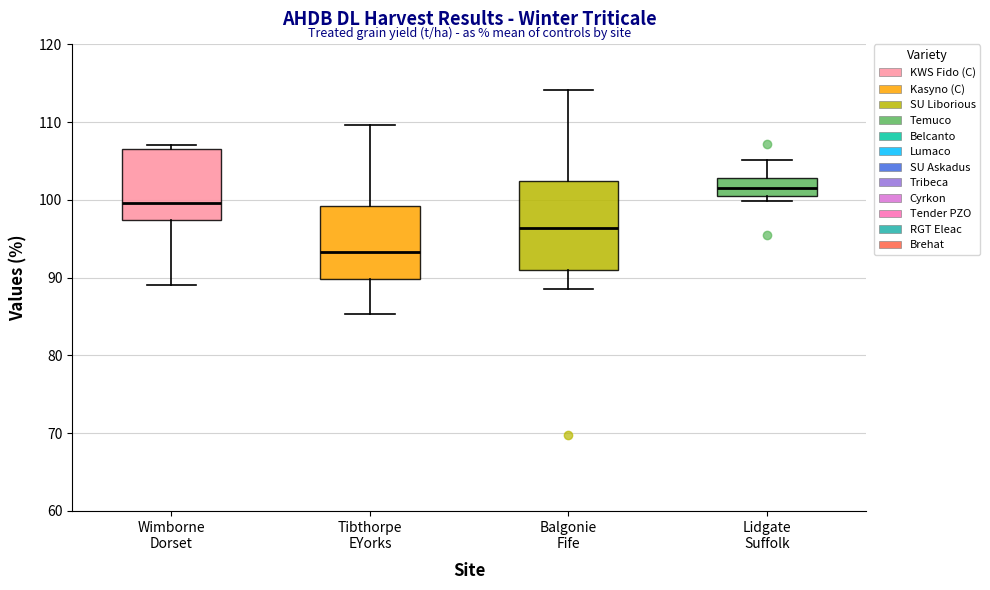

Where does the median line of the box for Wimborne Dorset sit on the y-axis? The values are not printed on the chart, so give them approximately, as read against the axis.

100